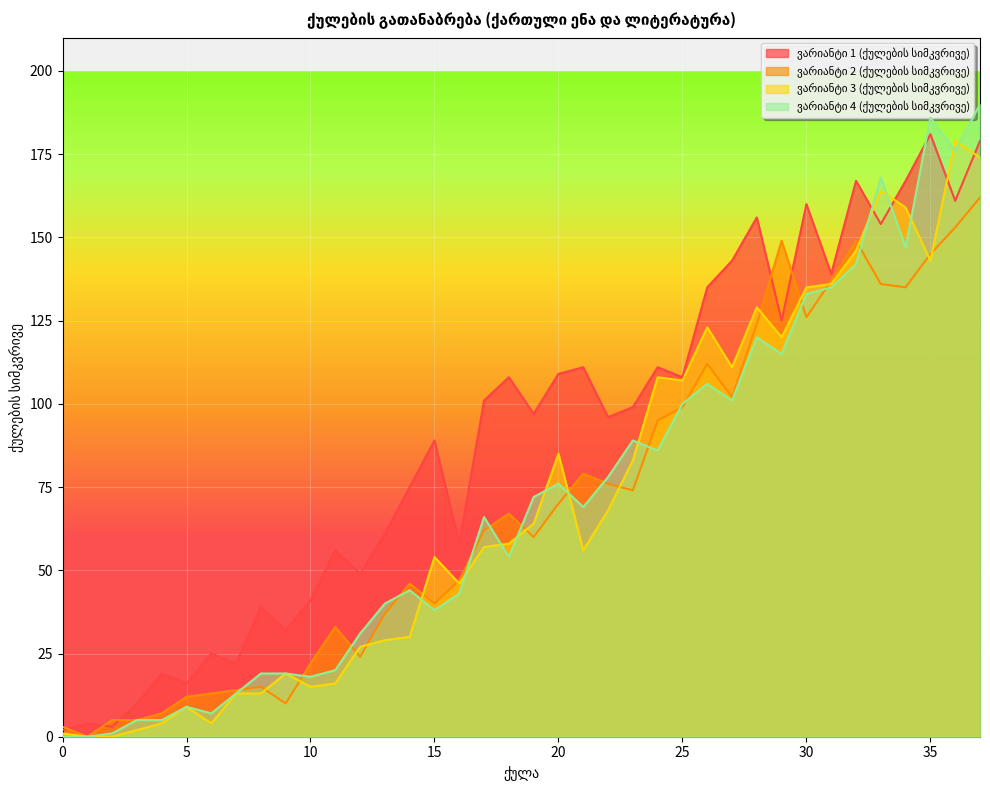

Reading left to right, transcribe all the data shown in this chart.

ვარიანტი 1 (ქულების სიმკვრივე): 2	4	3	10	19	16	25	22	39	32	41	56	49	61	75	89	58	101	108	97	109	111	96	99	111	108	135	143	156	125	160	139	167	154	167	181	161	179
ვარიანტი 2 (ქულების სიმკვრივე): 3	0	5	5	7	12	13	14	15	10	22	33	24	37	46	40	47	62	67	60	70	79	76	74	95	99	112	102	124	149	126	137	149	136	135	145	153	162
ვარიანტი 3 (ქულების სიმკვრივე): 1	0	0	2	4	9	4	13	13	19	15	16	27	29	30	54	46	57	58	64	85	56	68	83	108	107	123	111	129	120	135	136	146	164	159	143	179	174
ვარიანტი 4 (ქულების სიმკვრივე): 0	0	1	5	5	9	7	13	19	19	18	20	31	40	44	38	43	66	54	72	76	69	78	89	86	100	106	101	120	115	133	135	142	168	147	186	176	190